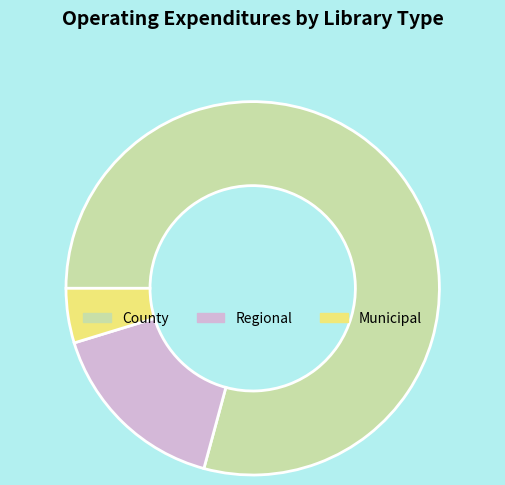

Which slice is the smallest?

Municipal